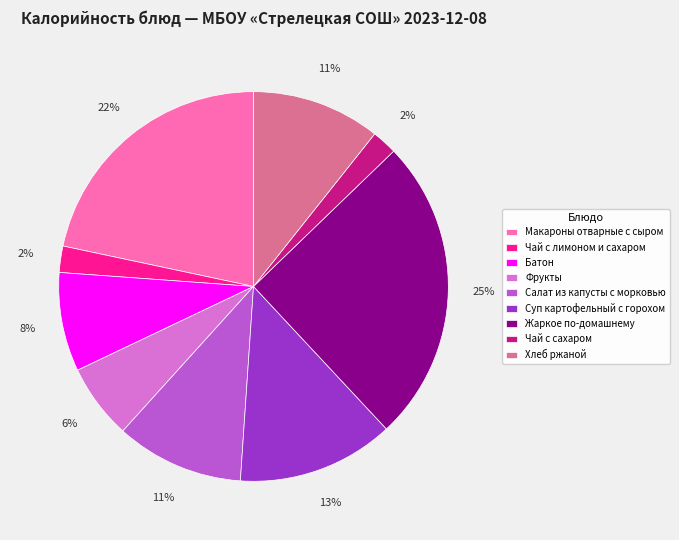

To the nearest percent, what is the difference between the largest and smallest slice percentages?

23%